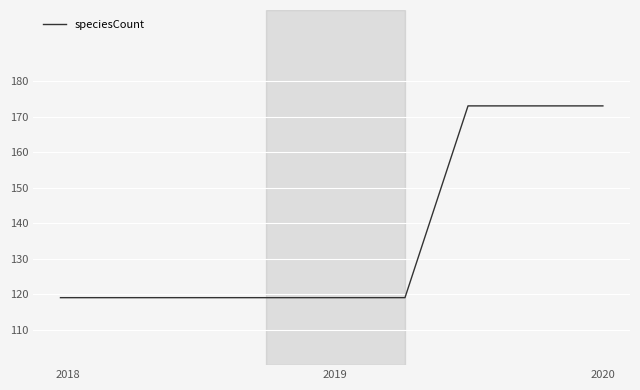

How many values are between 119 and 173?

9